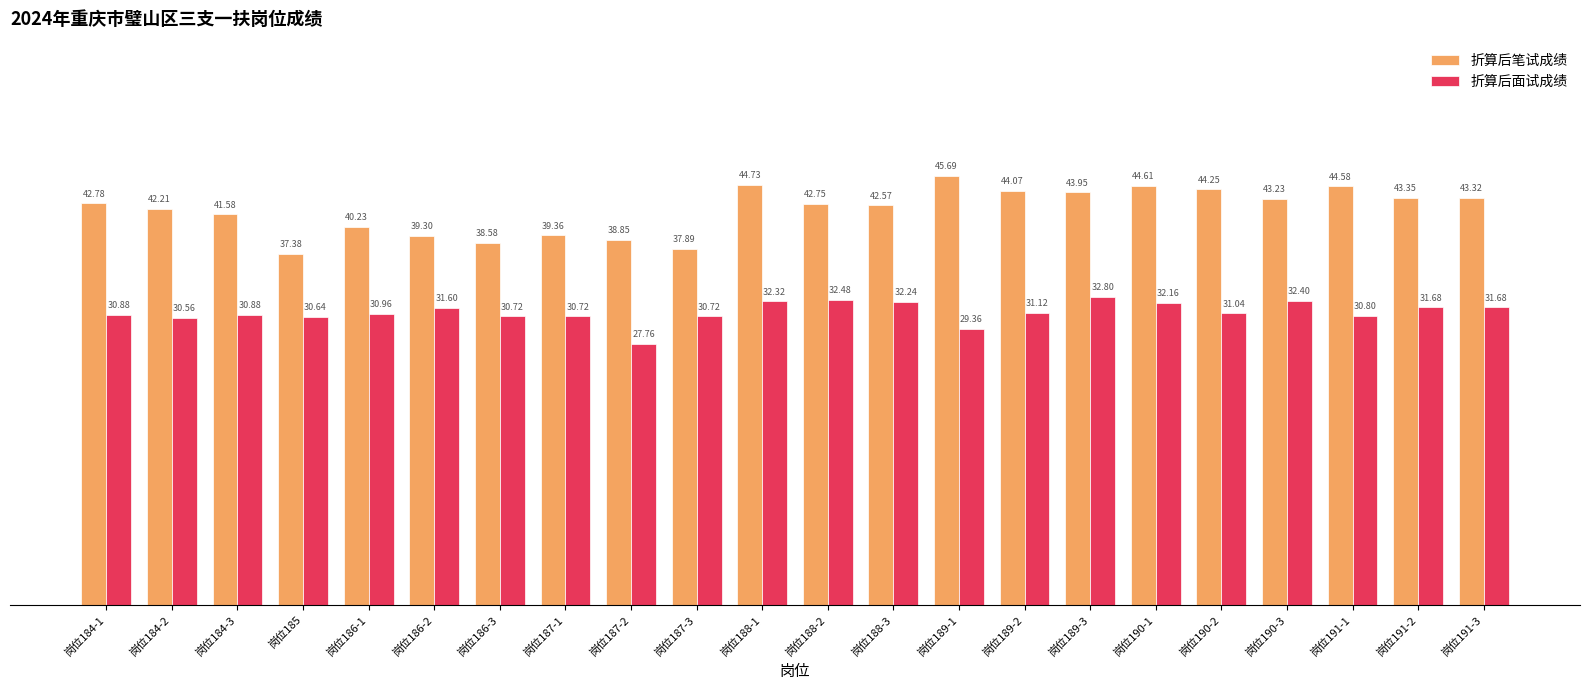

What is the sum of the 折算后面试成绩 values at 岗位187-1 and 岗位184-1?

61.6